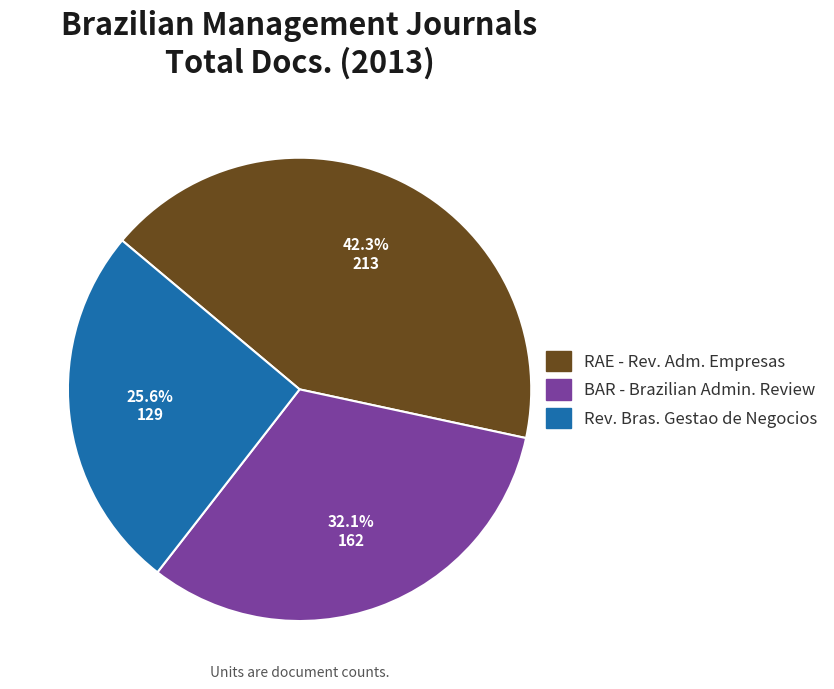

Is there a majority slice in this chart?

No